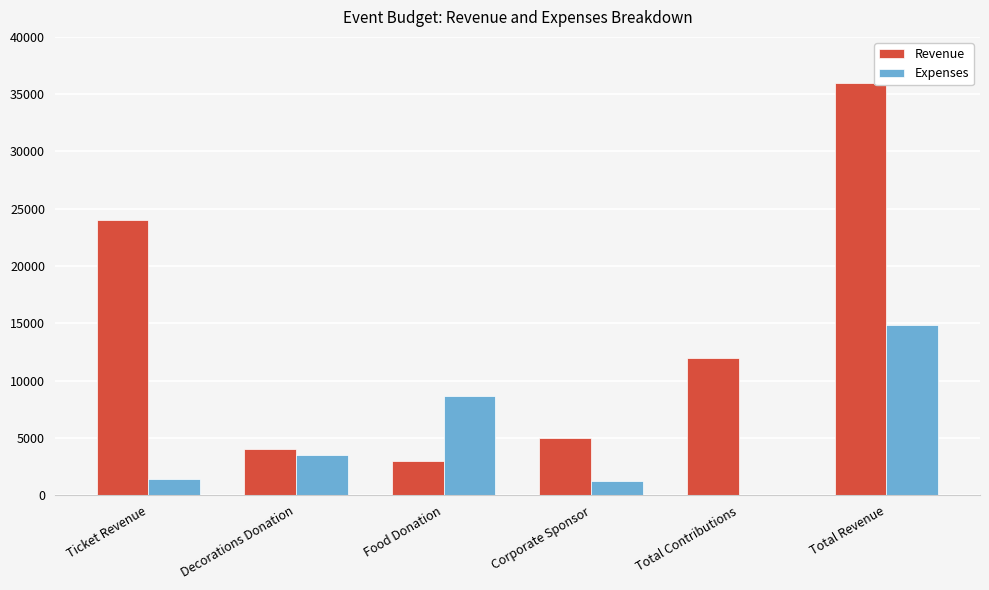

Which series changed the most between Food Donation and Corporate Sponsor?

Expenses